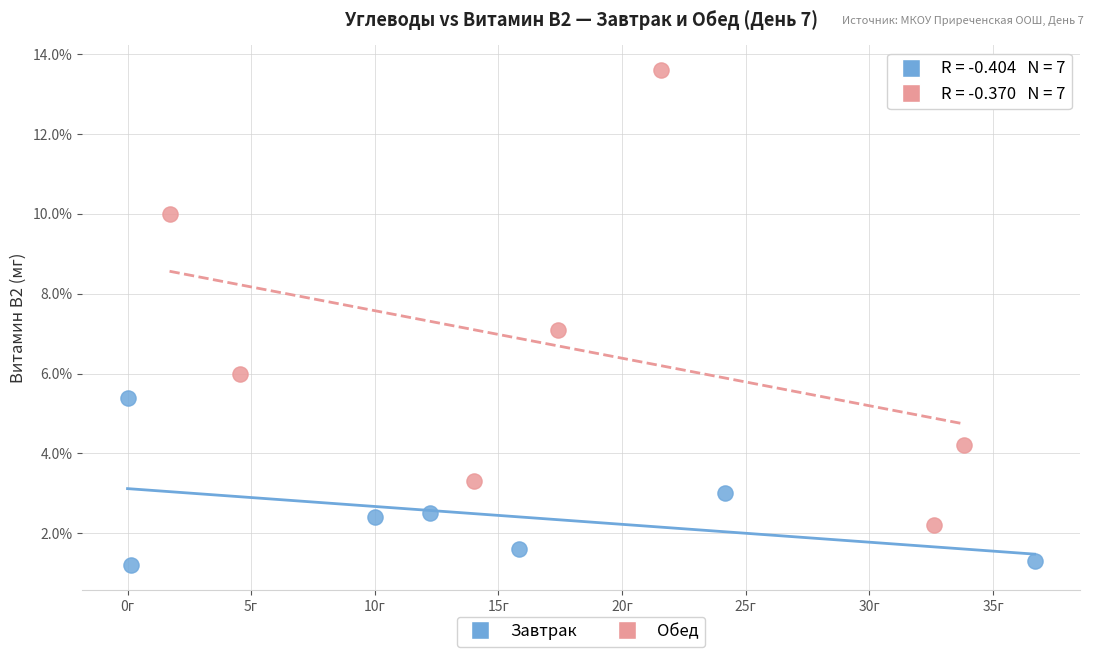

Which series reaches the maximum Y coordinate?

Обед